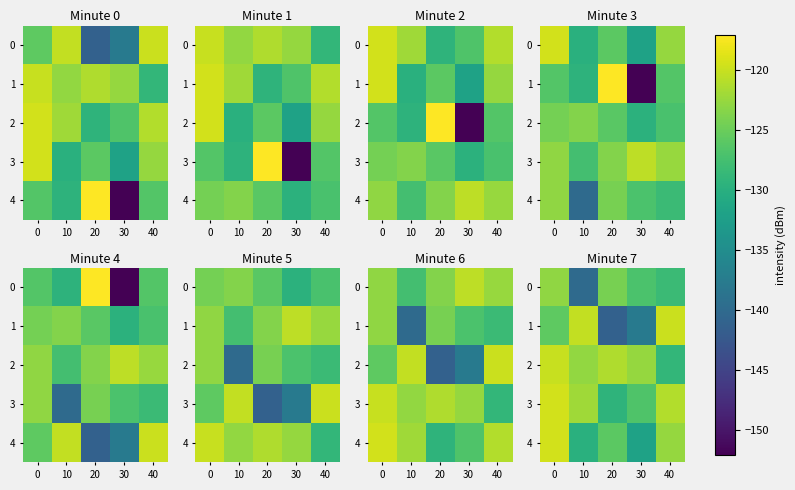

What is the greatest value displayed?

-119.4